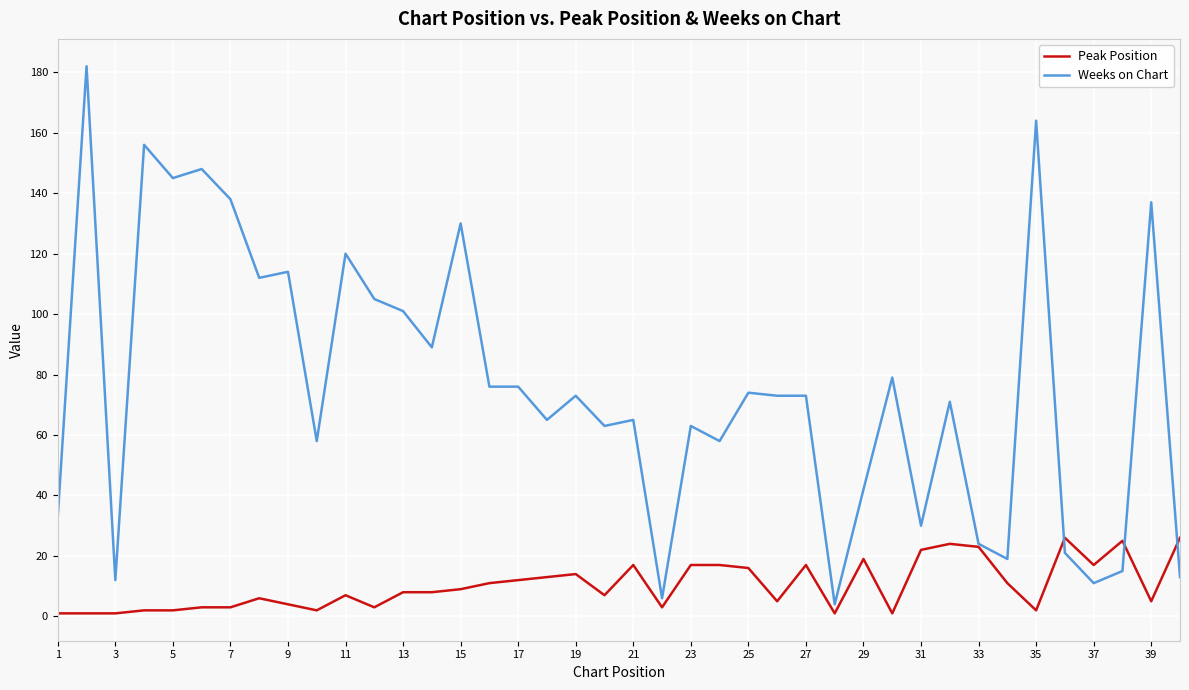

What is the maximum value for Peak Position?

26